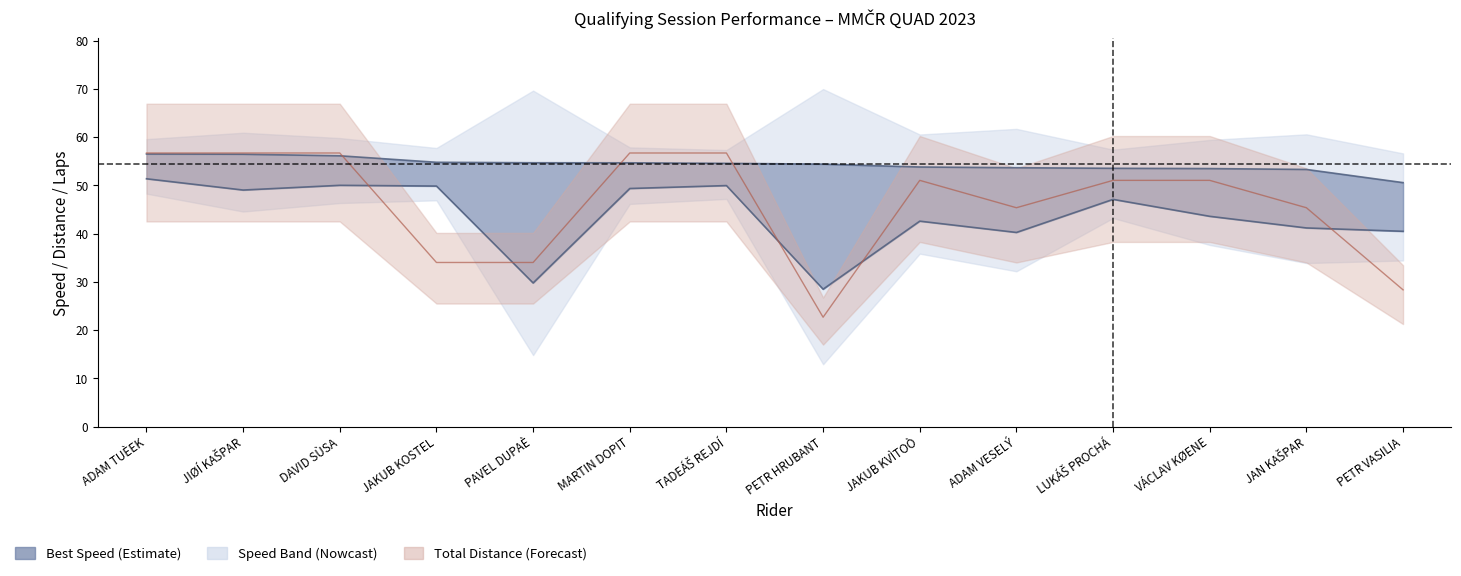

What is the minimum value for Total Laps?

22.7